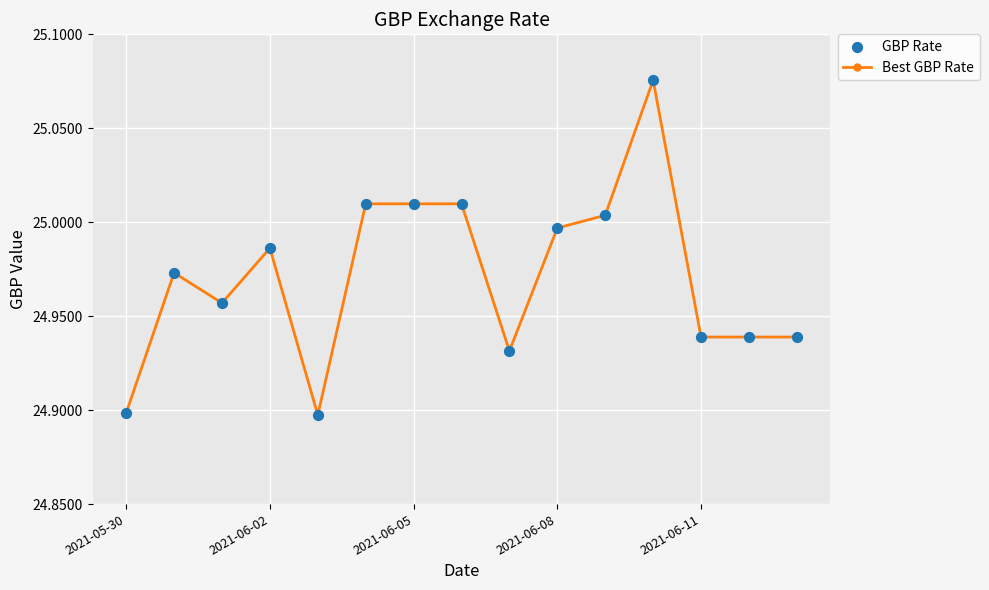

What is the sum of all values?

374.6